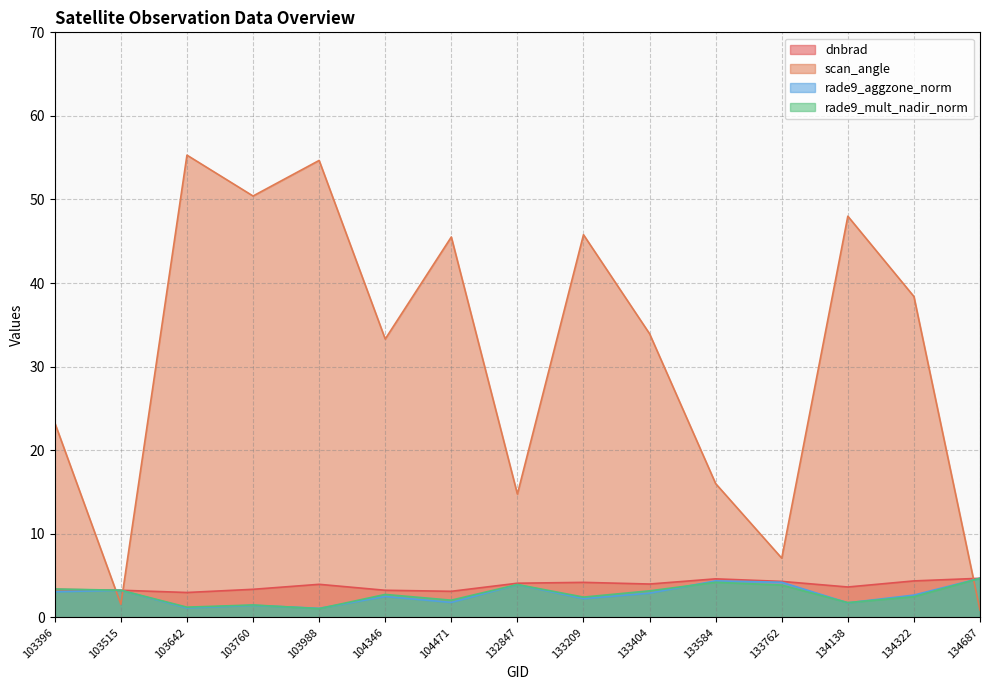

What is the difference between the rade9_mult_nadir_norm values at 103515 and 104346?

0.5